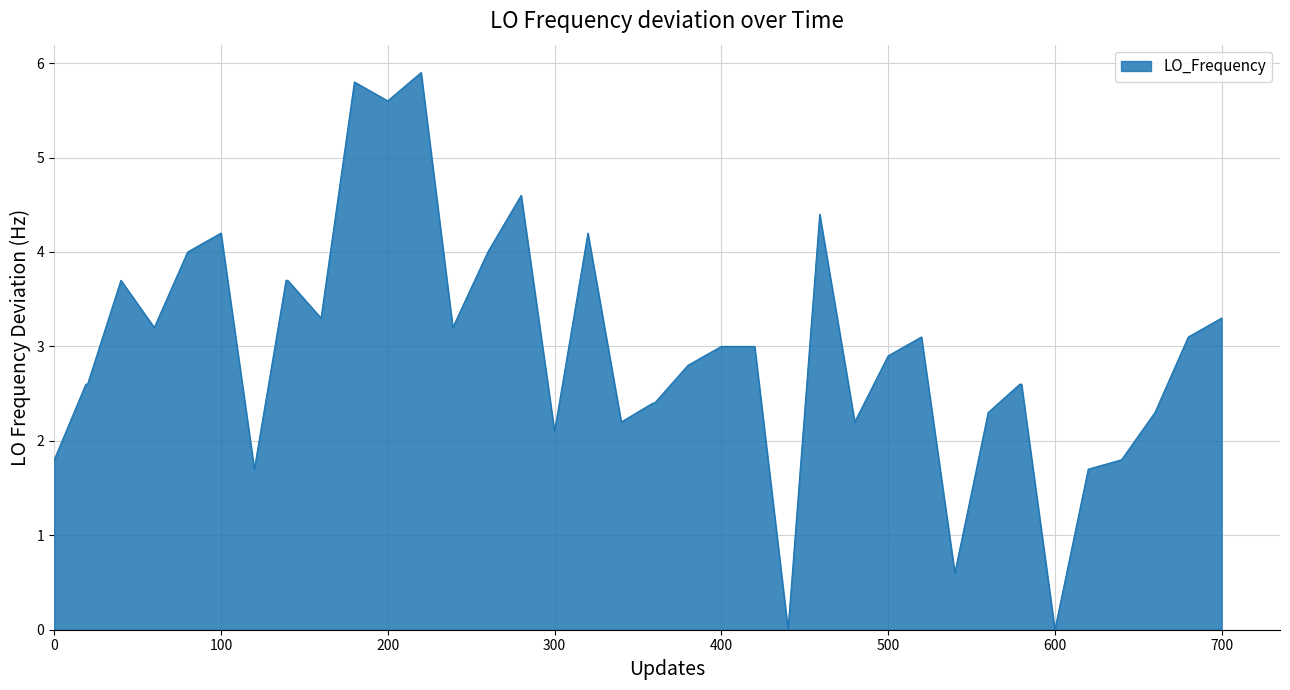

Reading left to right, list all the values displayed in this chart.

1.8	2.6	2.6	3.7	3.2	4.0	4.2	1.7	3.7	3.7	3.3	5.8	5.6	5.9	3.2	4.0	4.6	2.1	4.2	2.2	2.4	2.4	2.8	3.0	3.0	0.0	4.4	2.2	2.9	3.1	0.6	2.3	2.6	2.6	0.0	1.7	1.8	2.3	3.1	3.3